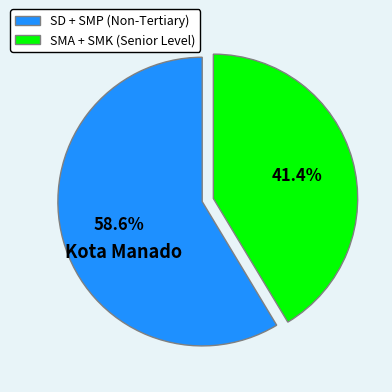

What is the ratio of the value at SMA + SMK (Senior Level) to the value at SD + SMP (Non-Tertiary)?

0.7